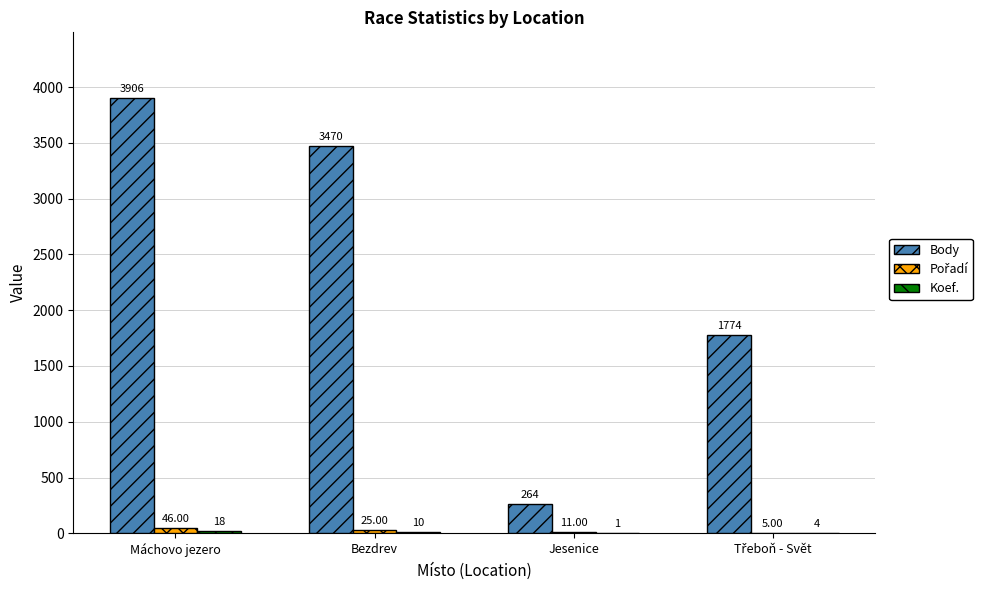

Which series changed the most between Máchovo jezero and Jesenice?

Body